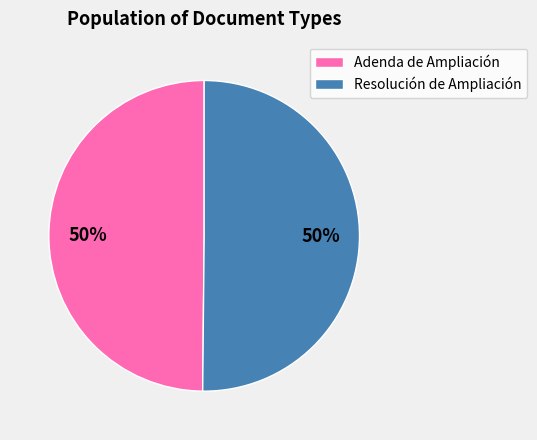

Is it true that Resolución de Ampliación is 50% of the pie?

True